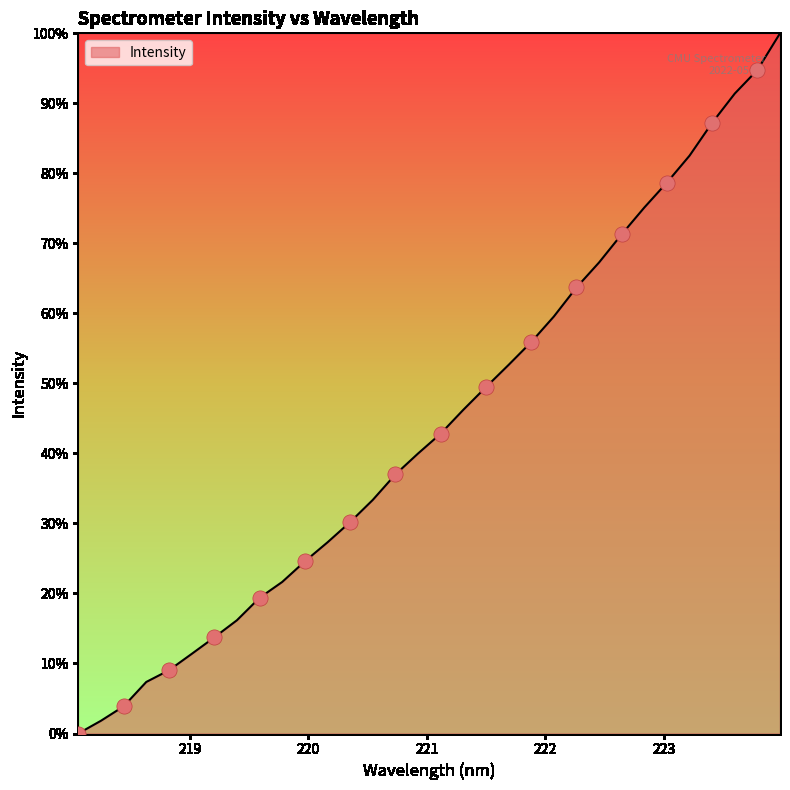

Is this an area chart (filled region under the line)?

Yes